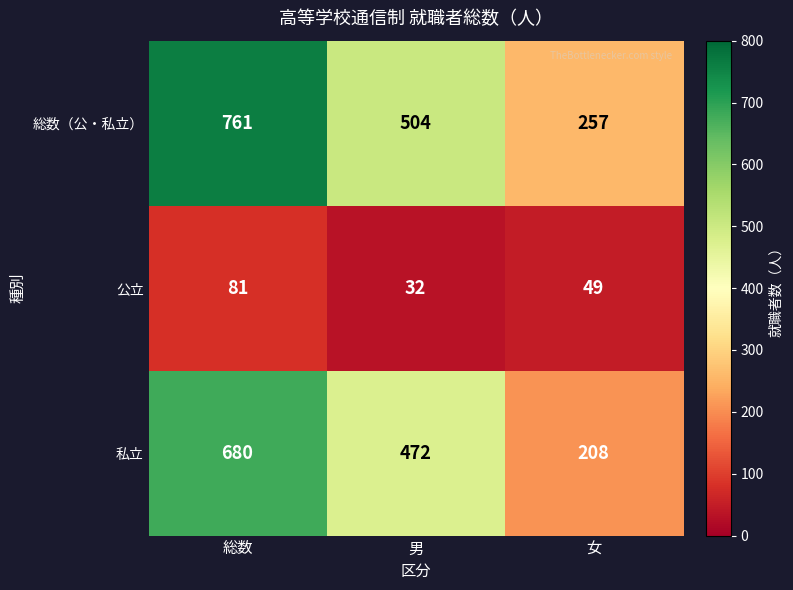

List the series in order of their peak value, highest first.

総数（公・私立）, 私立, 公立